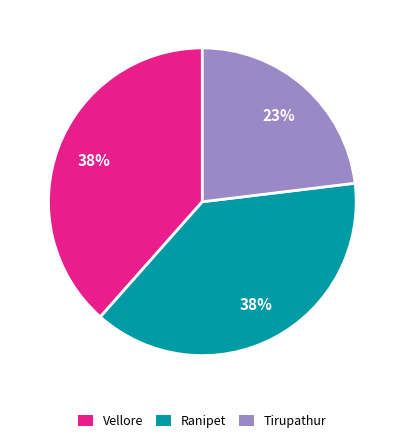

Which category has the smallest portion of the pie?

Tirupathur